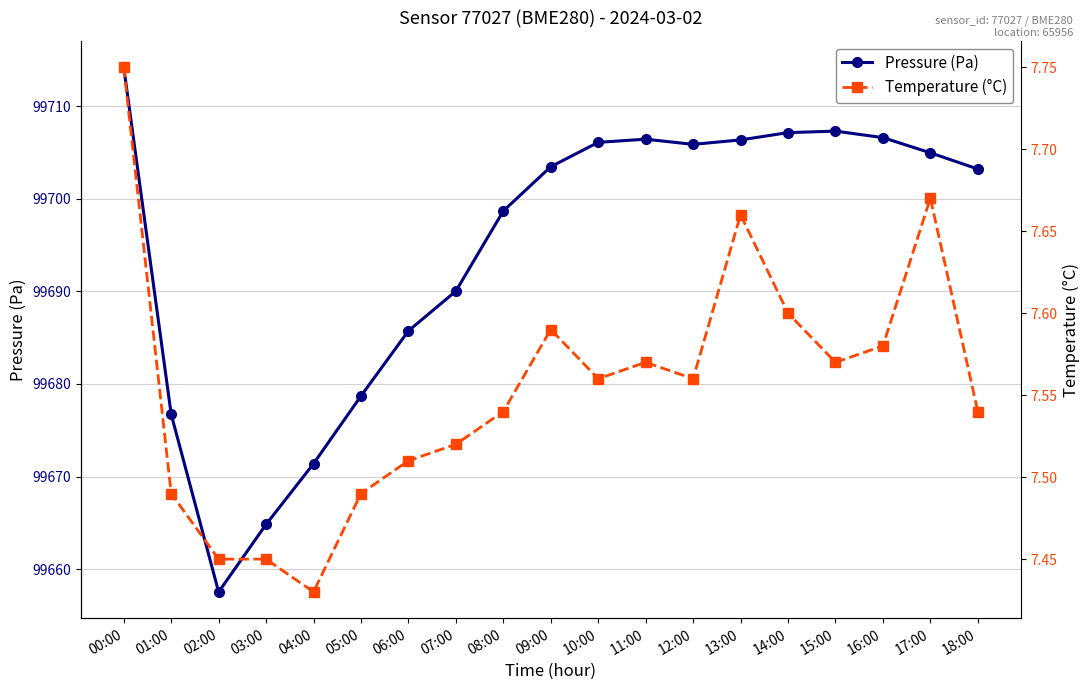

True or false: Temperature (°C) and Pressure (Pa) intersect in this chart.

False